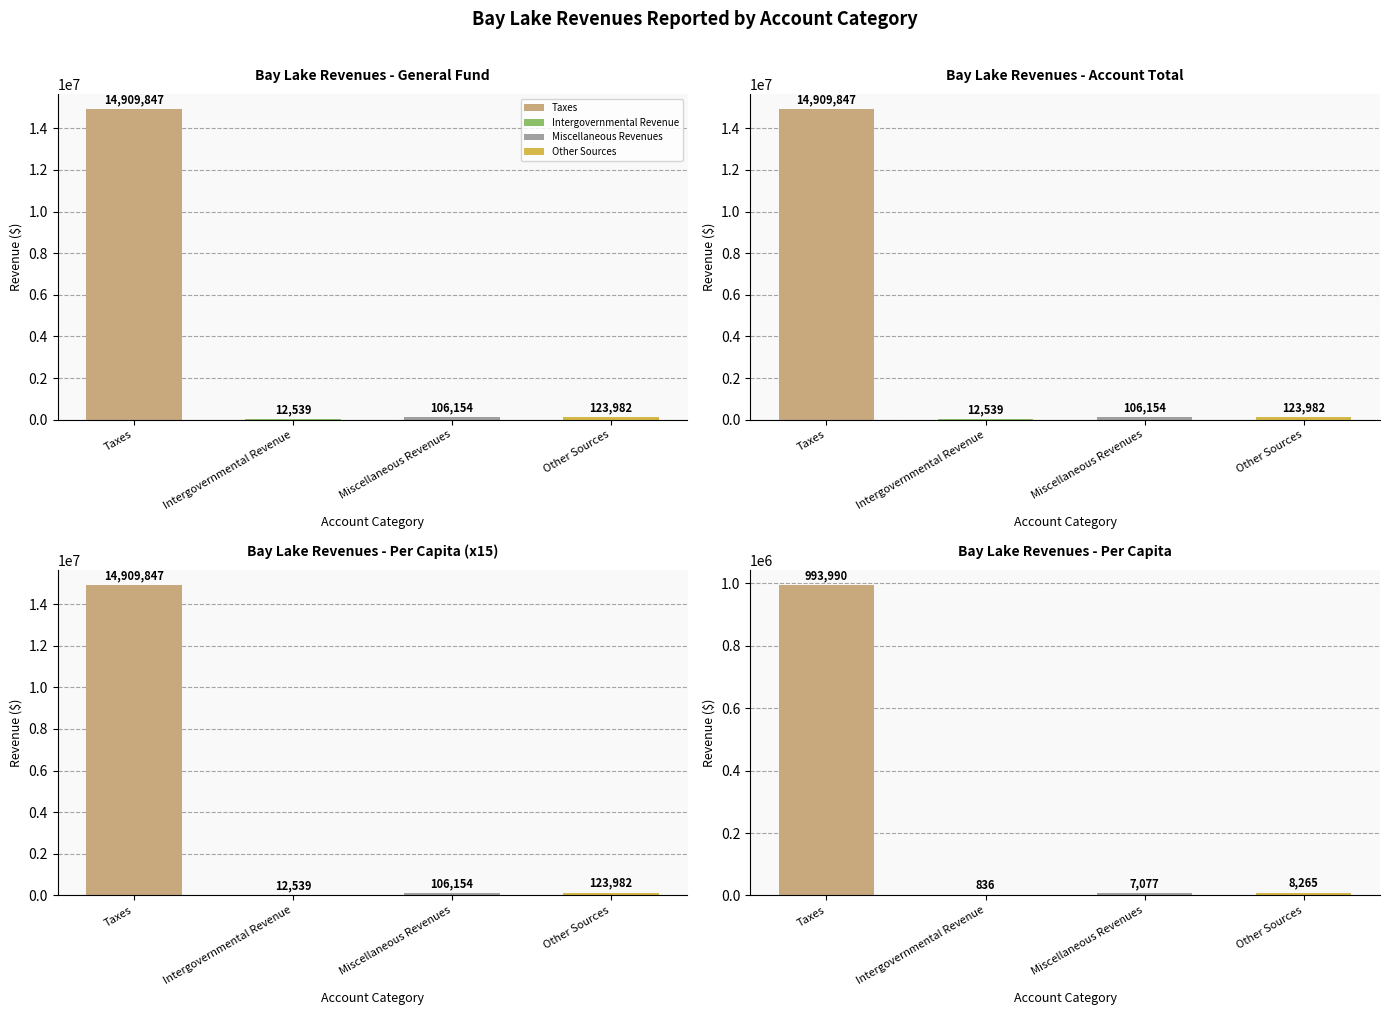

What is the label of the 2nd bar from the left?

Intergovernmental Revenue